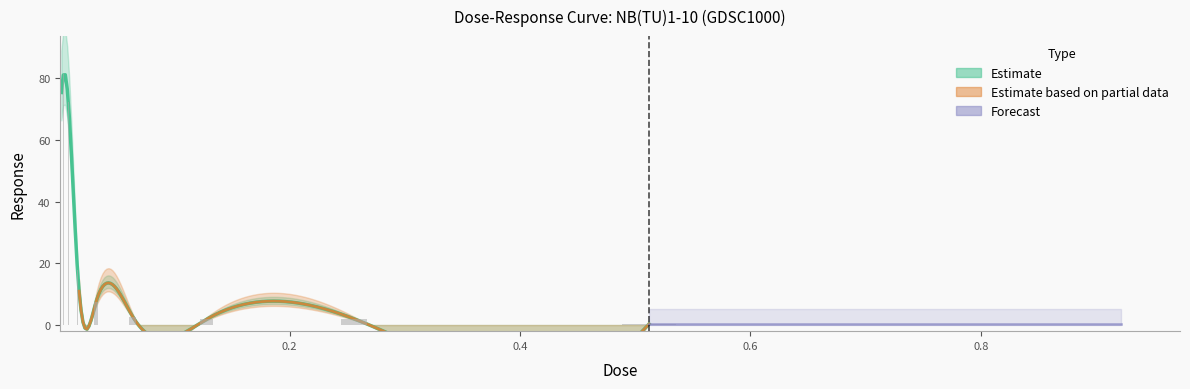

What is the value of the 5th bar from the left?

7.4